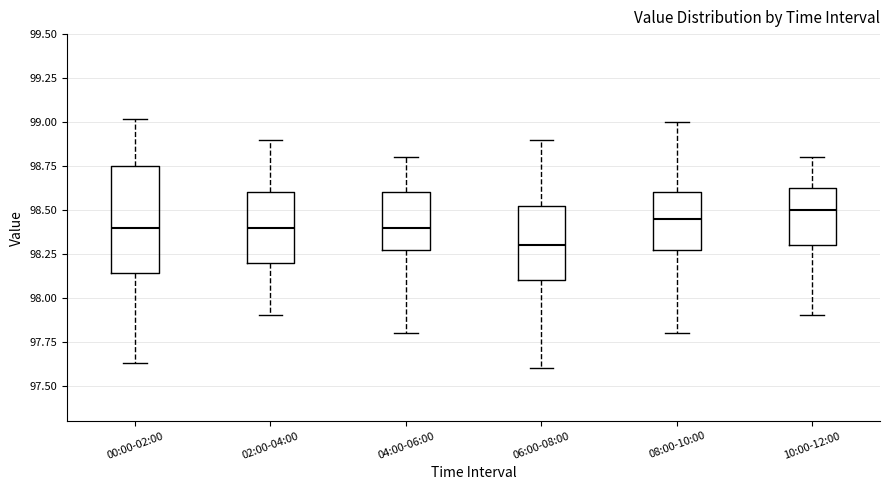

Where is the lower edge of the box for 04:00-06:00 on the y-axis? The values are not printed on the chart, so give them approximately, as read against the axis.

98.30